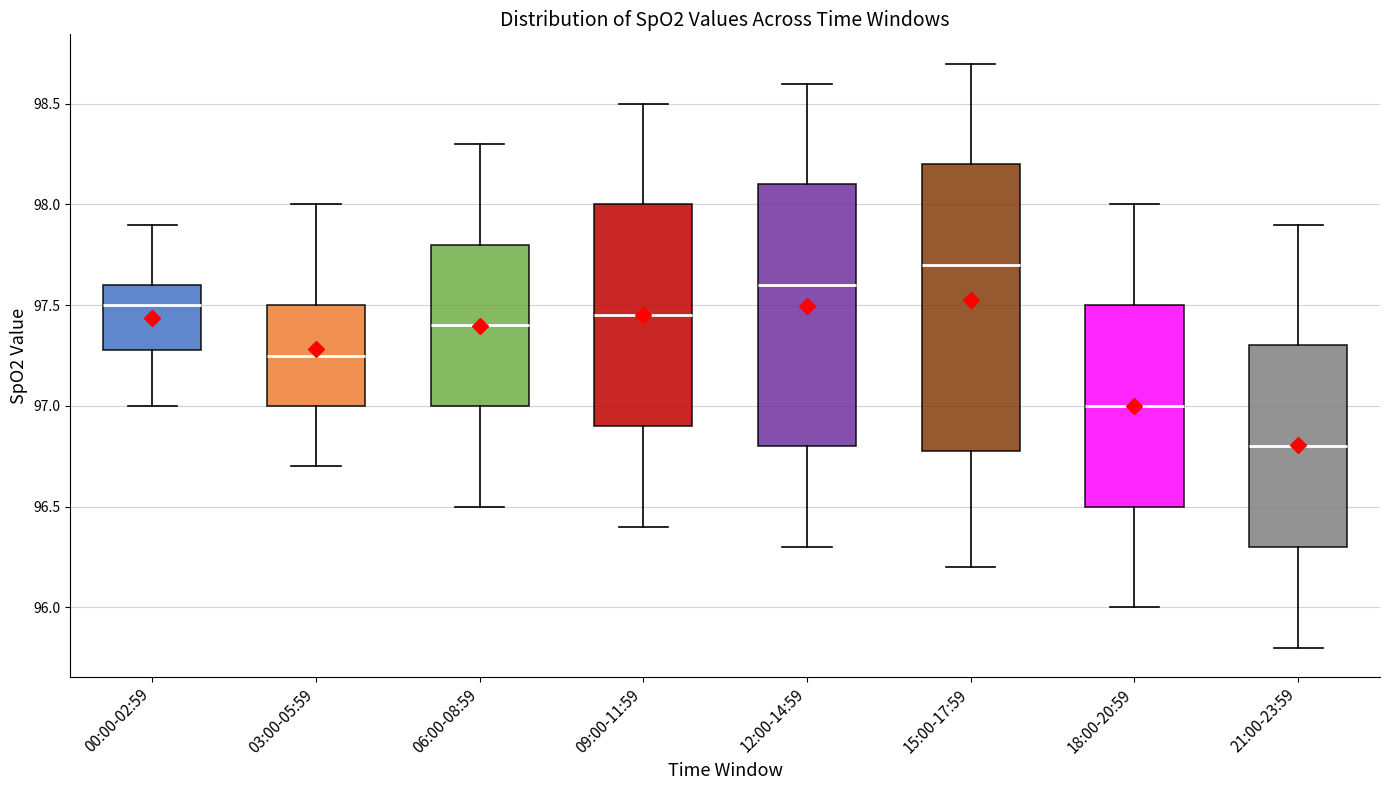

Which box's median line is the highest?

15:00-17:59